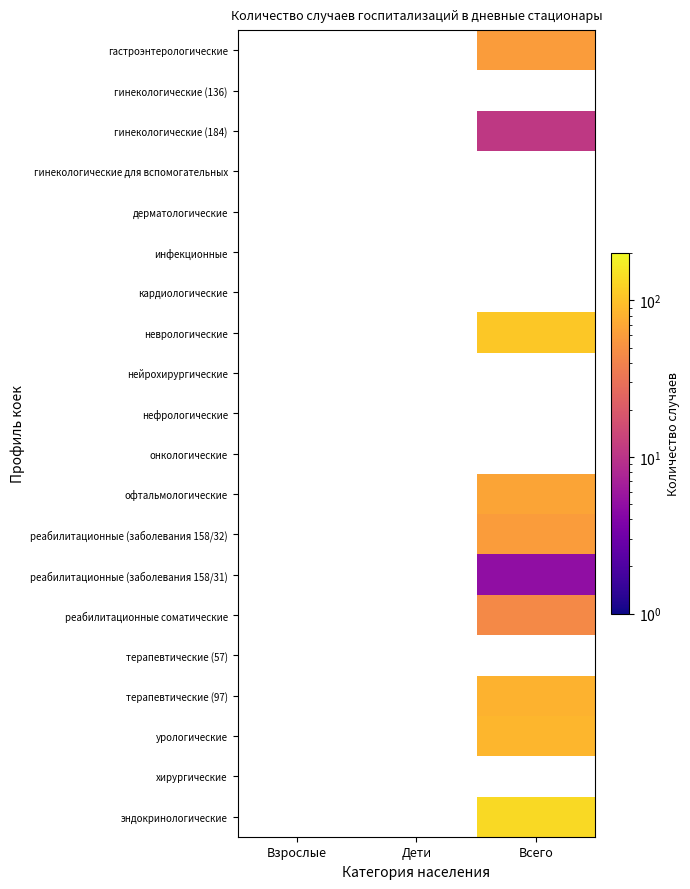

Count the number of data series in this chart.

20